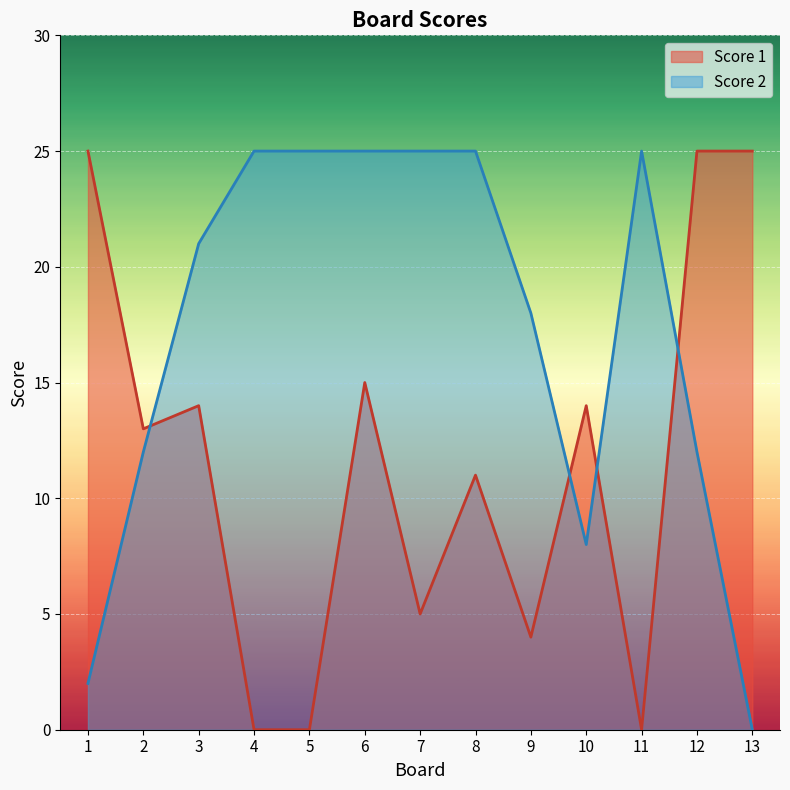

Rank the series by their maximum value, from highest to lowest.

Score 1, Score 2